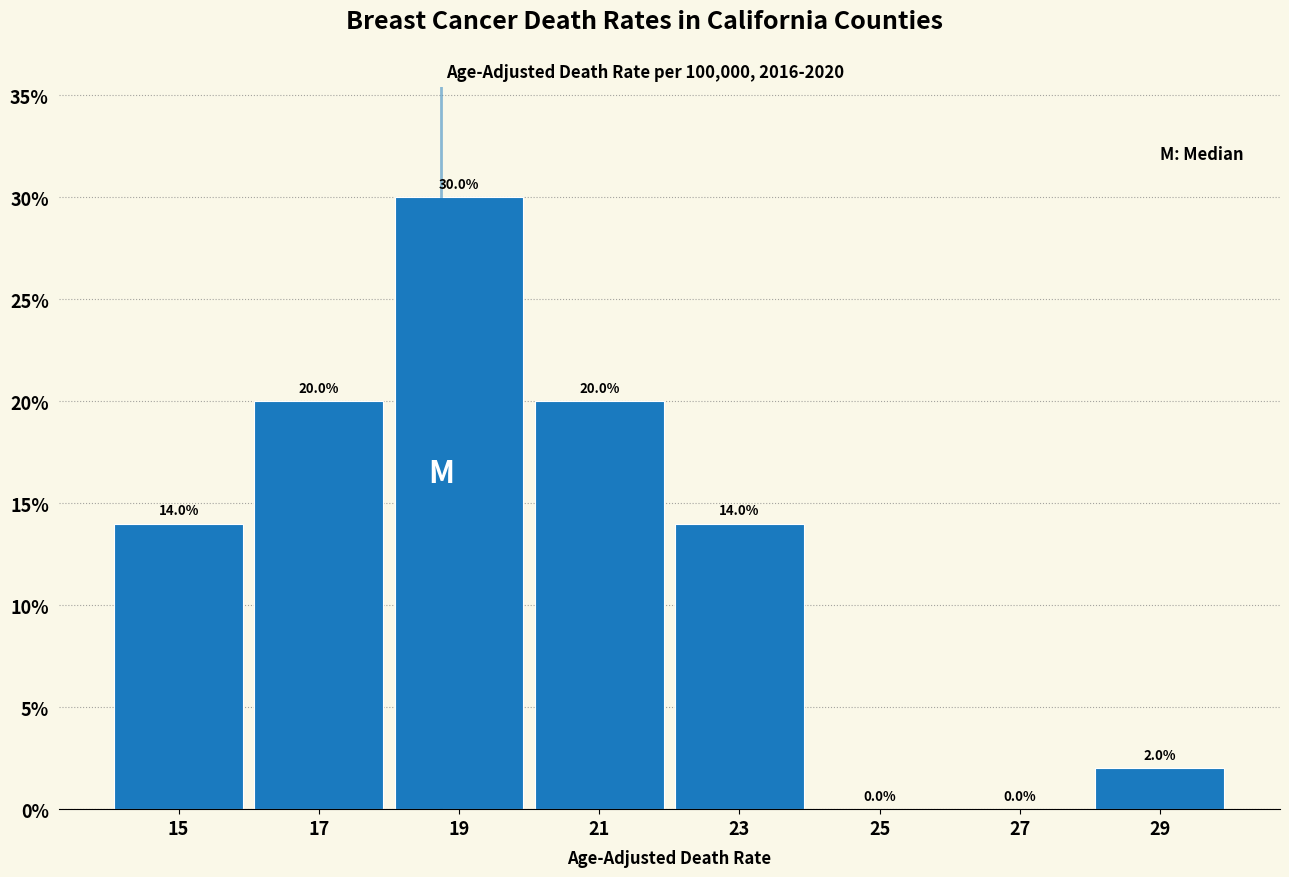

Reading left to right, transcribe this chart: for each bar, give the range it covers on the x-axis and its height.

14 to 16: 14.0
16 to 18: 20.0
18 to 20: 30.0
20 to 22: 20.0
22 to 24: 14.0
24 to 26: 0.0
26 to 28: 0.0
28 to 30: 2.0